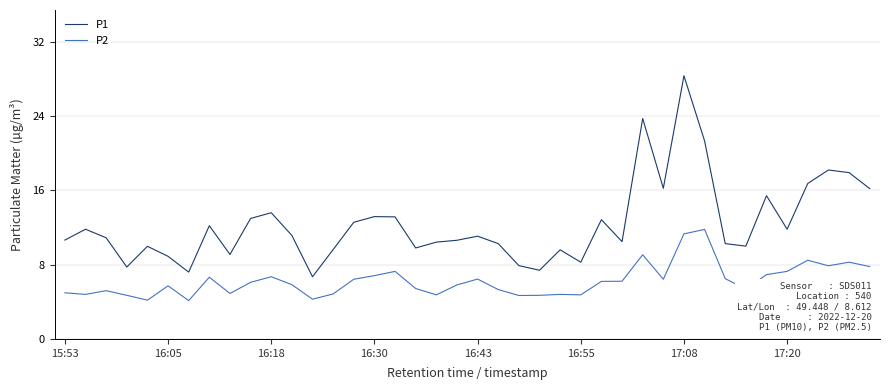

True or false: P2 and P1 intersect in this chart.

False